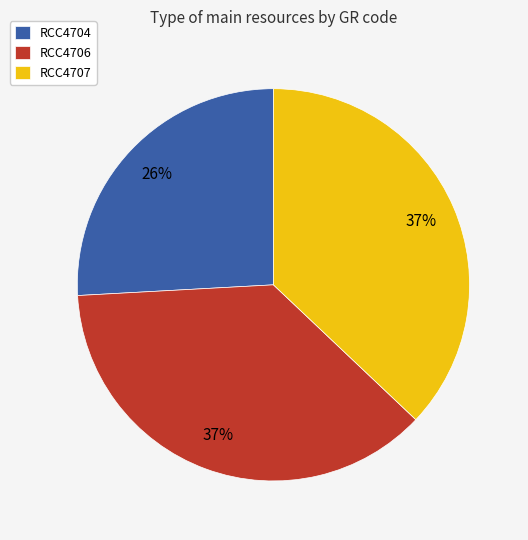

What is the smallest slice in the pie chart?

RCC4704